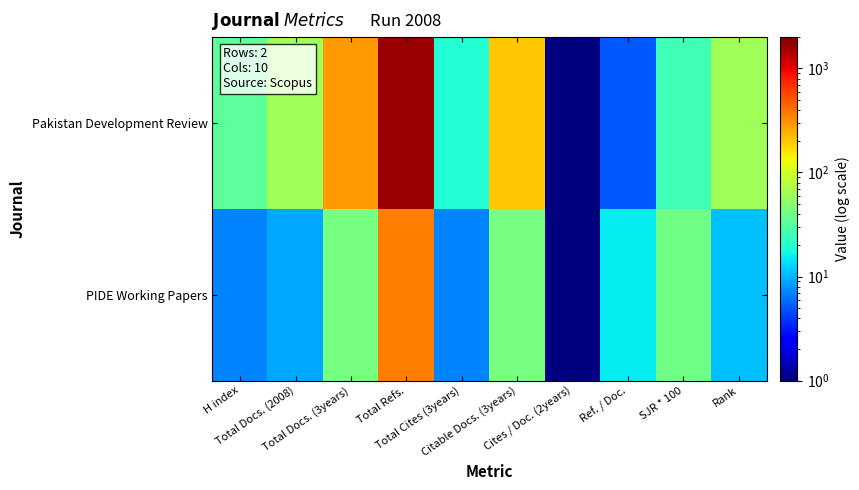

Reading left to right, transcribe all the data shown in this chart.

Pakistan Development Review: H index=34.0	Total Docs. (2008)=62.0	Total Docs. (3years)=283.0	Total Refs.=1651.0	Total Cites (3years)=20.0	Citable Docs. (3years)=199.0	Cites / Doc. (2years)=0.1	Ref. / Doc.=5.0	SJR * 100=26.0	Rank=63.0
PIDE Working Papers: H index=7.0	Total Docs. (2008)=9.0	Total Docs. (3years)=43.0	Total Refs.=361.0	Total Cites (3years)=7.0	Citable Docs. (3years)=43.0	Cites / Doc. (2years)=0.1	Ref. / Doc.=15.0	SJR * 100=40.0	Rank=11.0